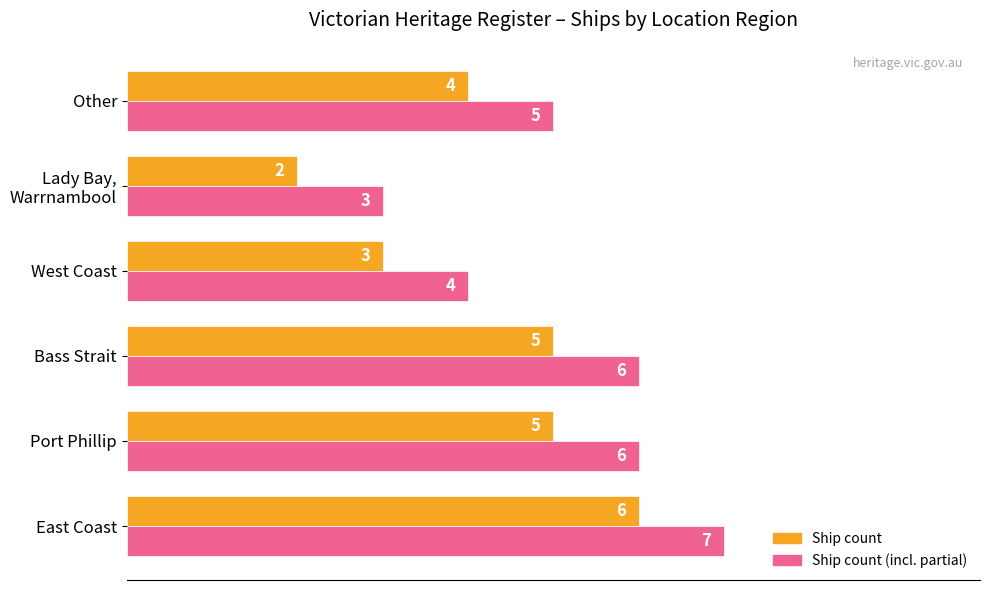

At which category is the sum across all series the highest?

East Coast